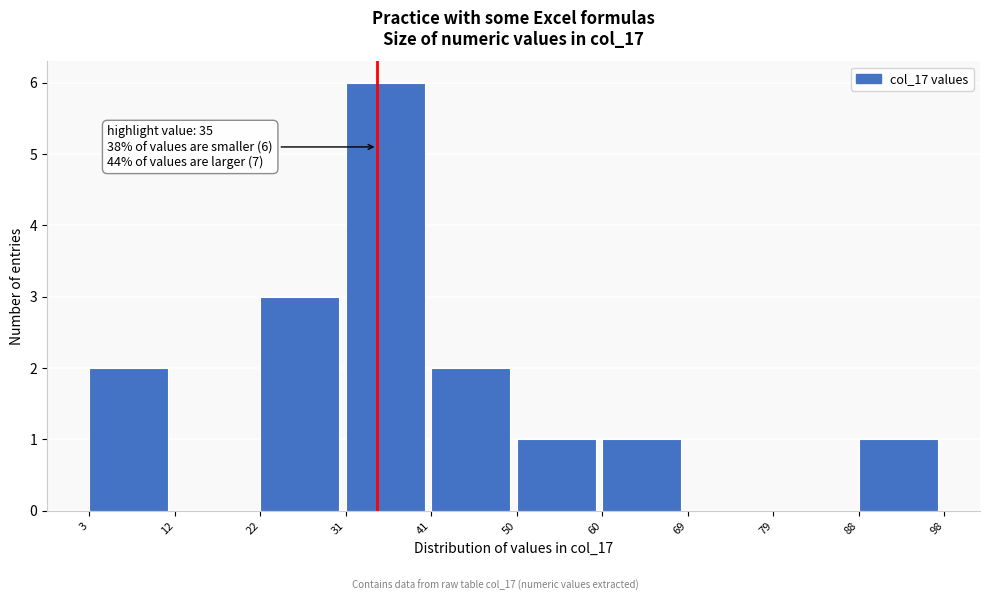

Over which range of the x-axis is the bar tallest?

31 to 41